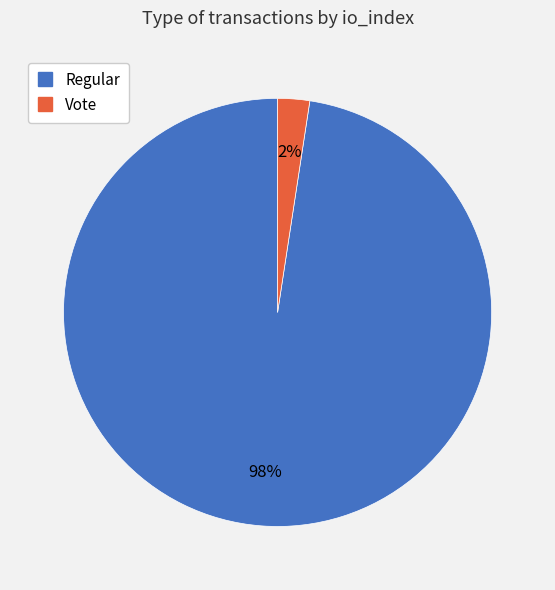

Combined, do Vote and Regular account for over 50%?

Yes